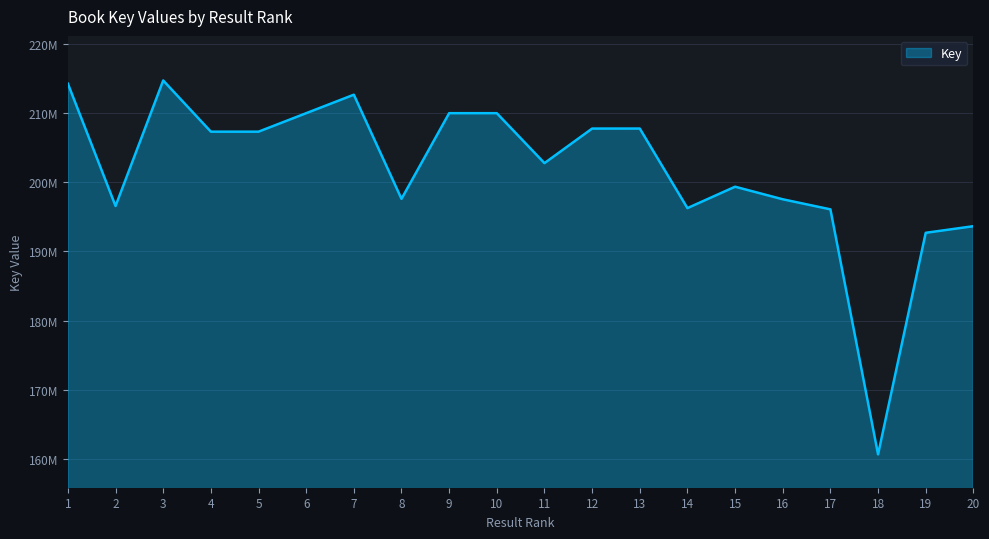

What is the value of the 9th point from the left?

209963521